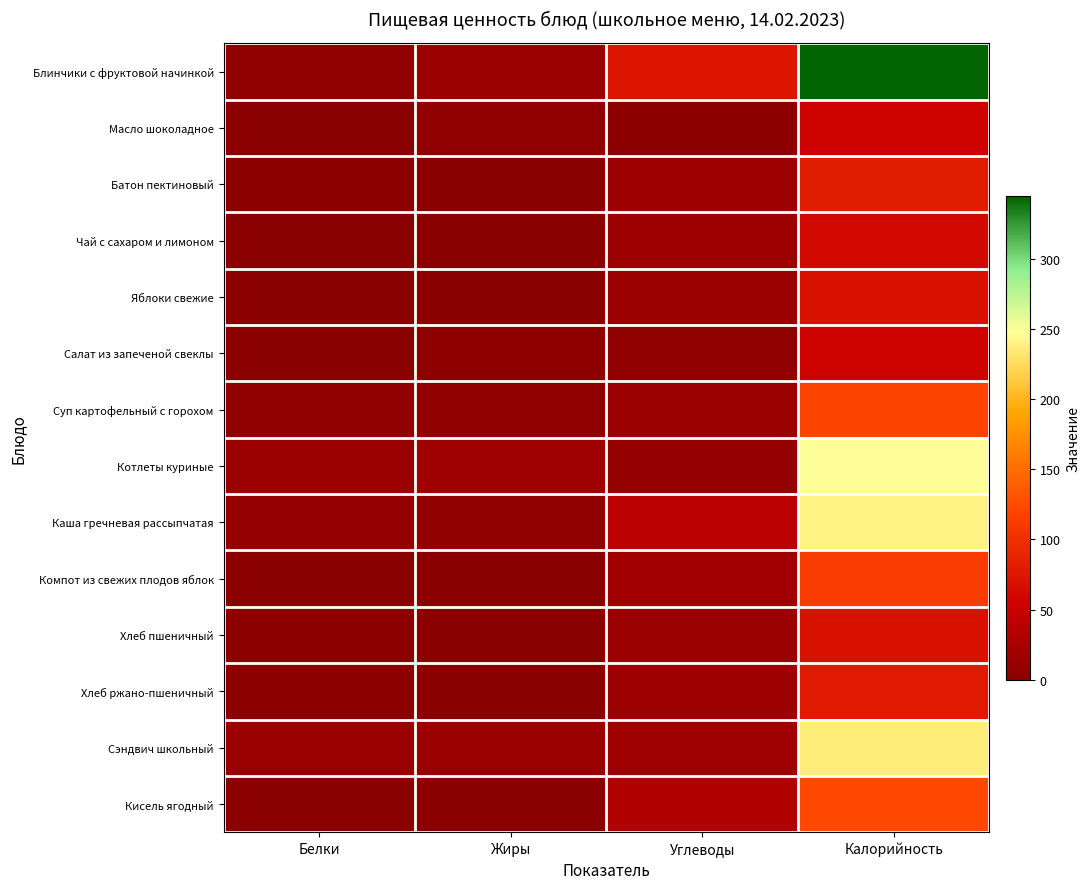

Reading left to right, list all the values displayed in this chart.

Блинчики с фруктовой начинкой: Белки=5.2	Жиры=12.4	Углеводы=73.5	Калорийность=345.0
Масло шоколадное: Белки=0.2	Жиры=5.3	Углеводы=1.9	Калорийность=56.0
Батон пектиновый: Белки=2.0	Жиры=1.0	Углеводы=15.9	Калорийность=81.0
Чай с сахаром и лимоном: Белки=0.1	Жиры=0.0	Углеводы=15.2	Калорийность=61.5
Яблоки свежие: Белки=0.6	Жиры=0.6	Углеводы=14.7	Калорийность=70.5
Салат из запеченой свеклы: Белки=0.8	Жиры=3.6	Углеводы=5.0	Калорийность=55.7
Суп картофельный с горохом: Белки=4.4	Жиры=4.2	Углеводы=13.2	Калорийность=118.6
Котлеты куриные: Белки=12.7	Жиры=17.4	Углеводы=8.7	Калорийность=249.3
Каша гречневая рассыпчатая: Белки=8.6	Жиры=5.8	Углеводы=38.5	Калорийность=240.5
Компот из свежих плодов яблок: Белки=0.7	Жиры=0.1	Углеводы=20.0	Калорийность=114.0
Хлеб пшеничный: Белки=2.3	Жиры=0.2	Углеводы=14.8	Калорийность=70.5
Хлеб ржано-пшеничный: Белки=2.6	Жиры=0.5	Углеводы=15.8	Калорийность=79.2
Сэндвич школьный: Белки=12.9	Жиры=12.9	Углеводы=16.4	Калорийность=236.9
Кисель ягодный: Белки=0.6	Жиры=0.1	Углеводы=30.2	Калорийность=123.7